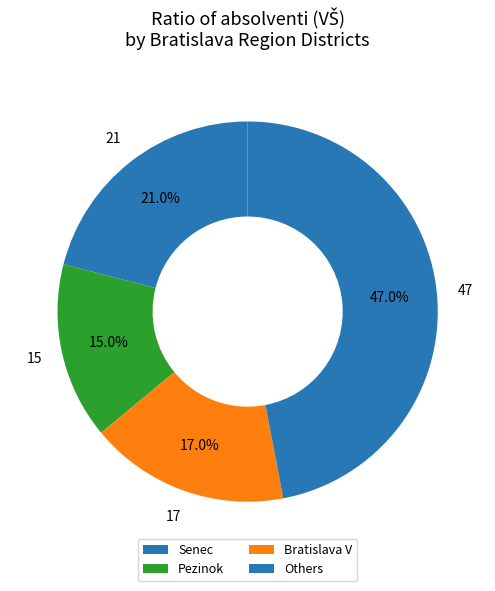

Count the number of slices in the pie.

4